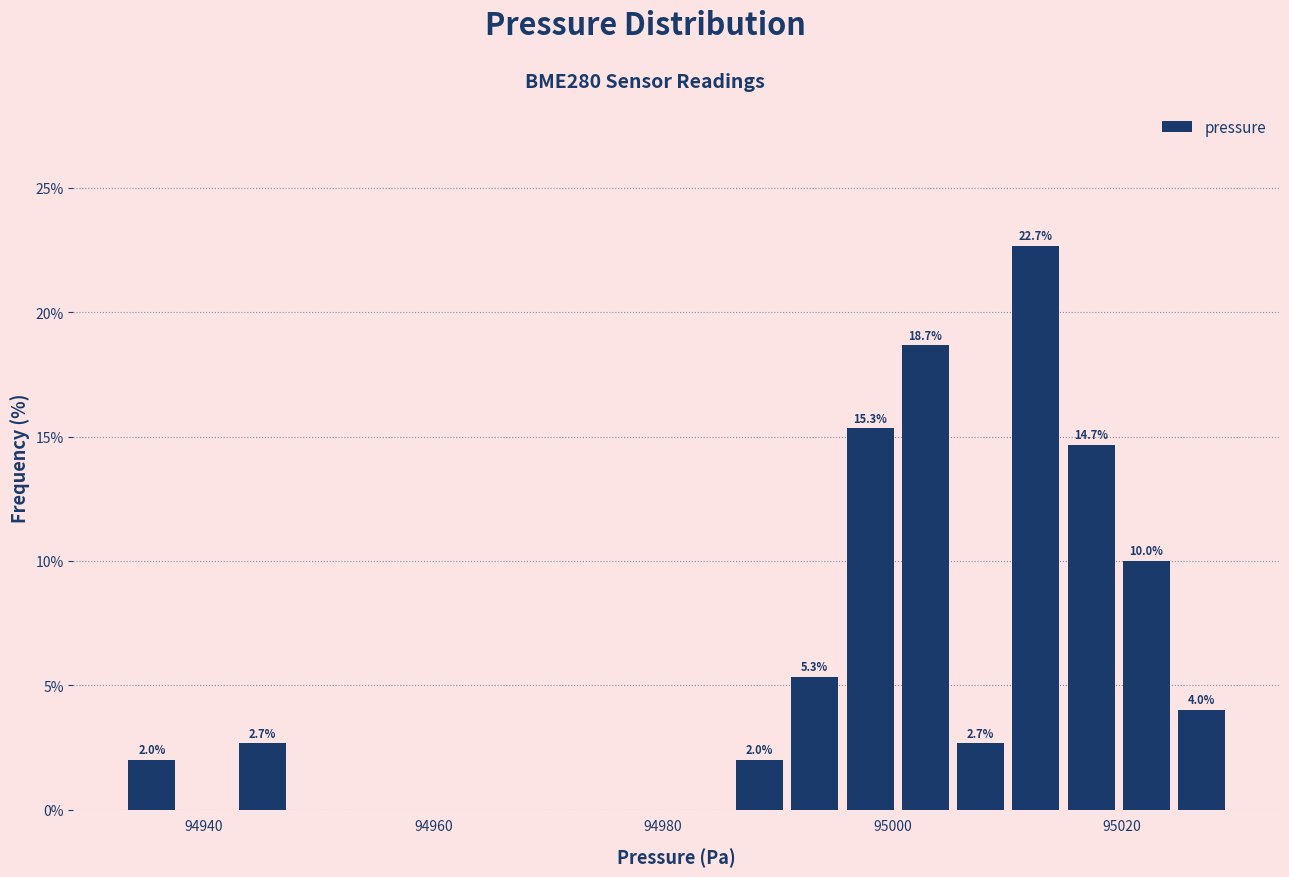

Around what value on the x-axis is the tallest bar? Give the approximate position of its centre, as read against the axis.

95012